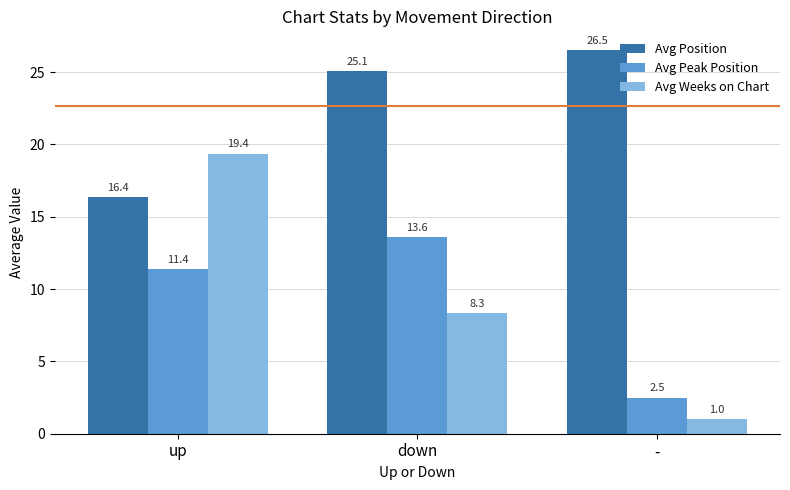

Which series has the largest range (max minus min)?

Avg Weeks on Chart